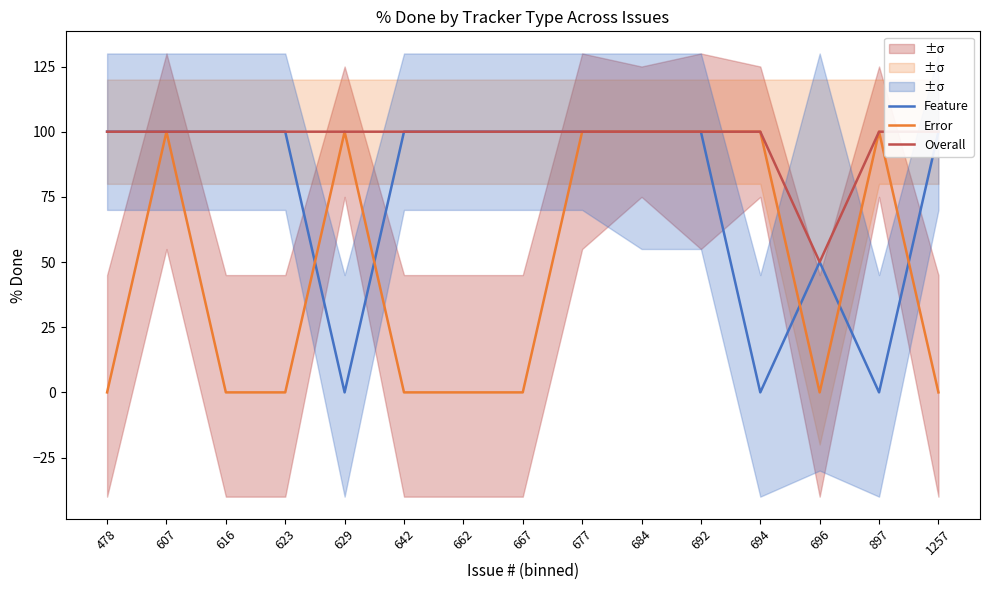

True or false: Overall has a value of 37 at 897.

False